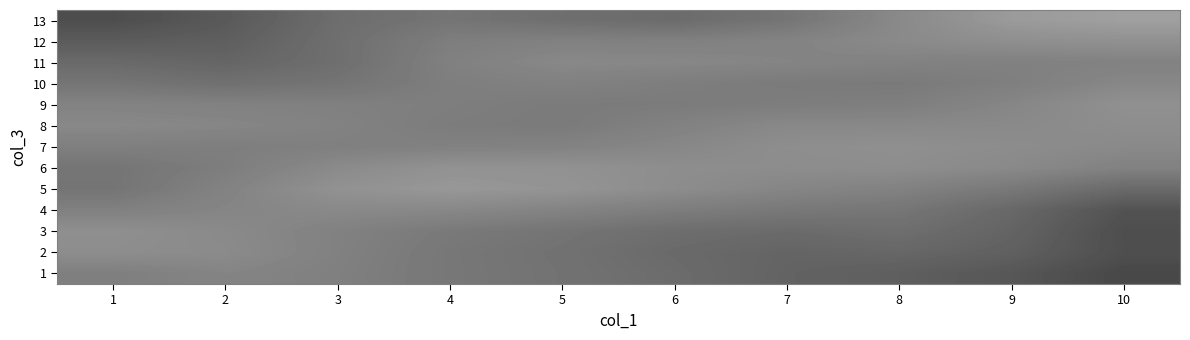

Which category has the highest value across all series?

10